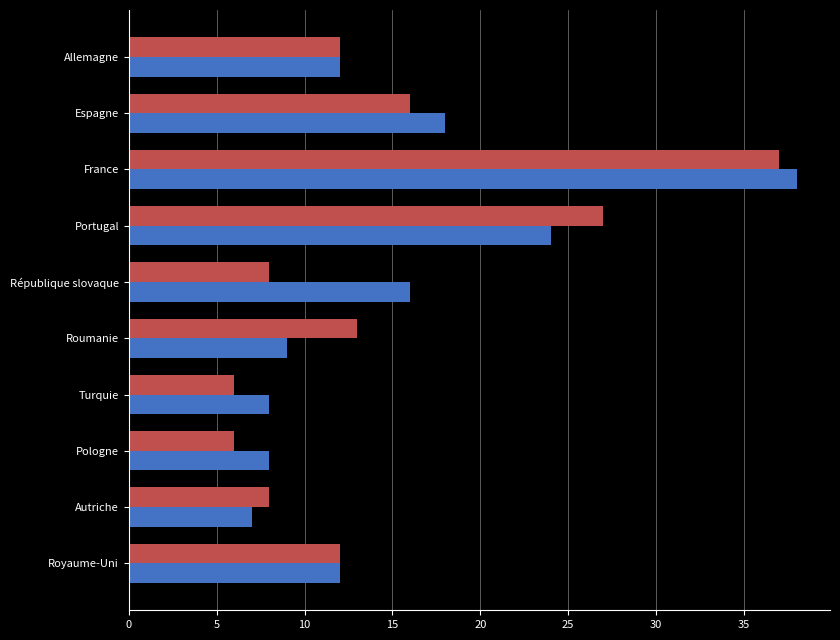

Which category has the highest value across all series?

France